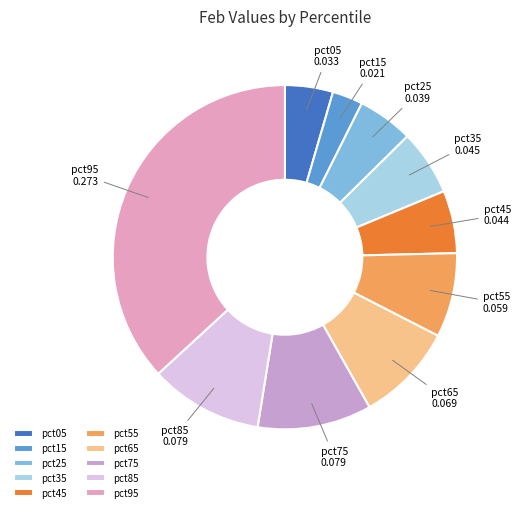

Combined, do pct15 and pct65 account for over 50%?

No